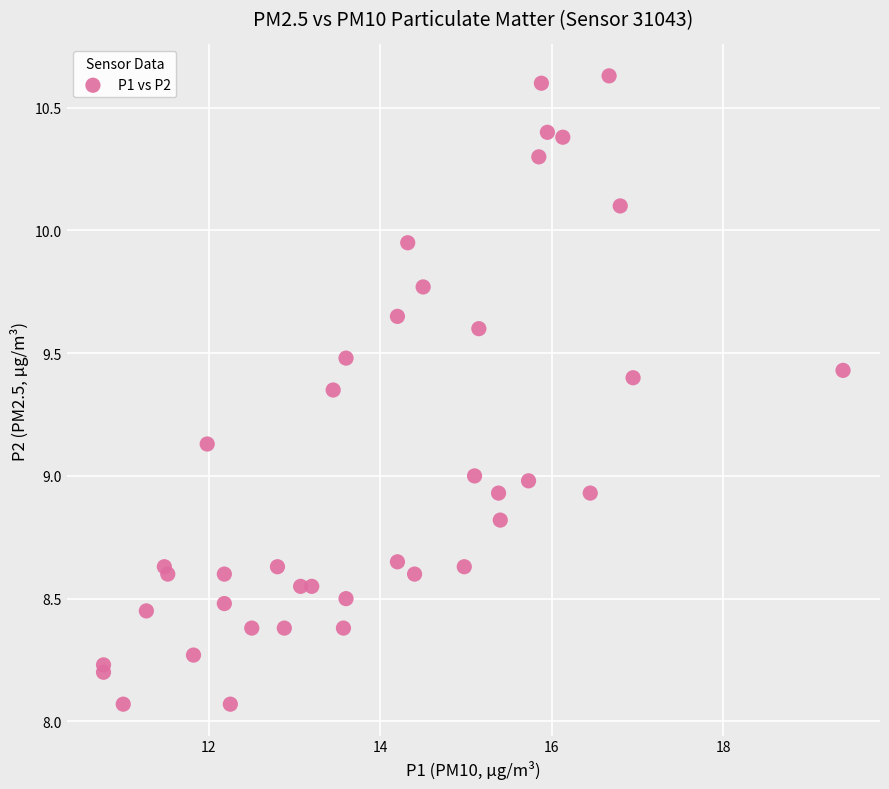

What is the range of Y values (max minus min)?

2.6